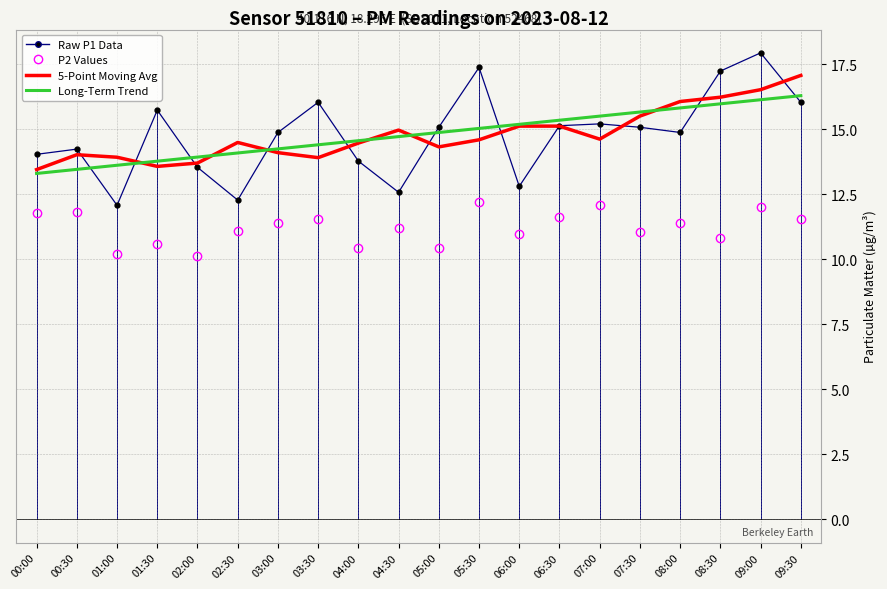

What is the difference between the highest and lowest values at 07:00?

3.4